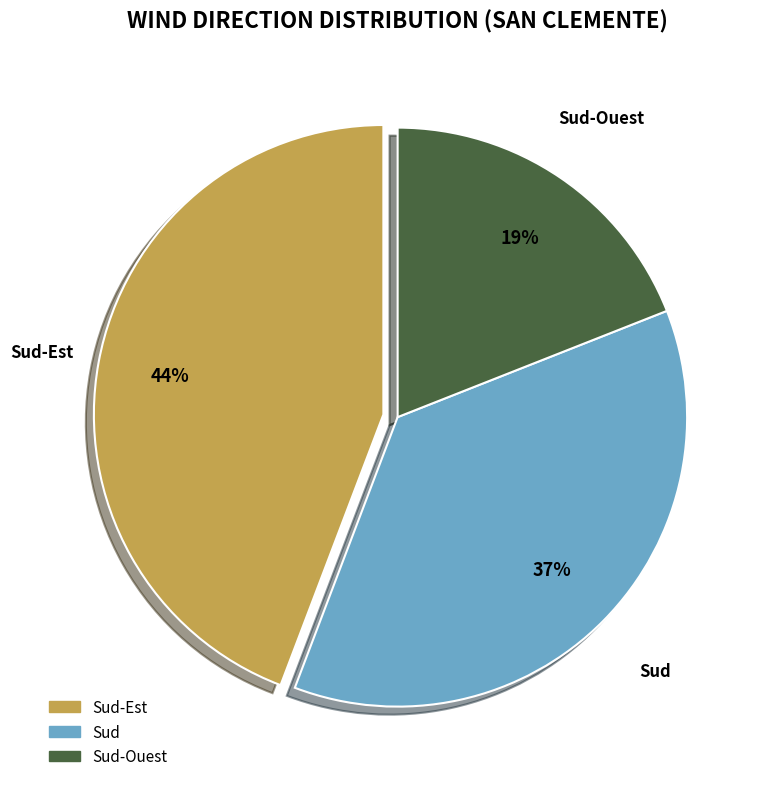

To the nearest percent, what is the difference between the largest and smallest slice percentages?

25%